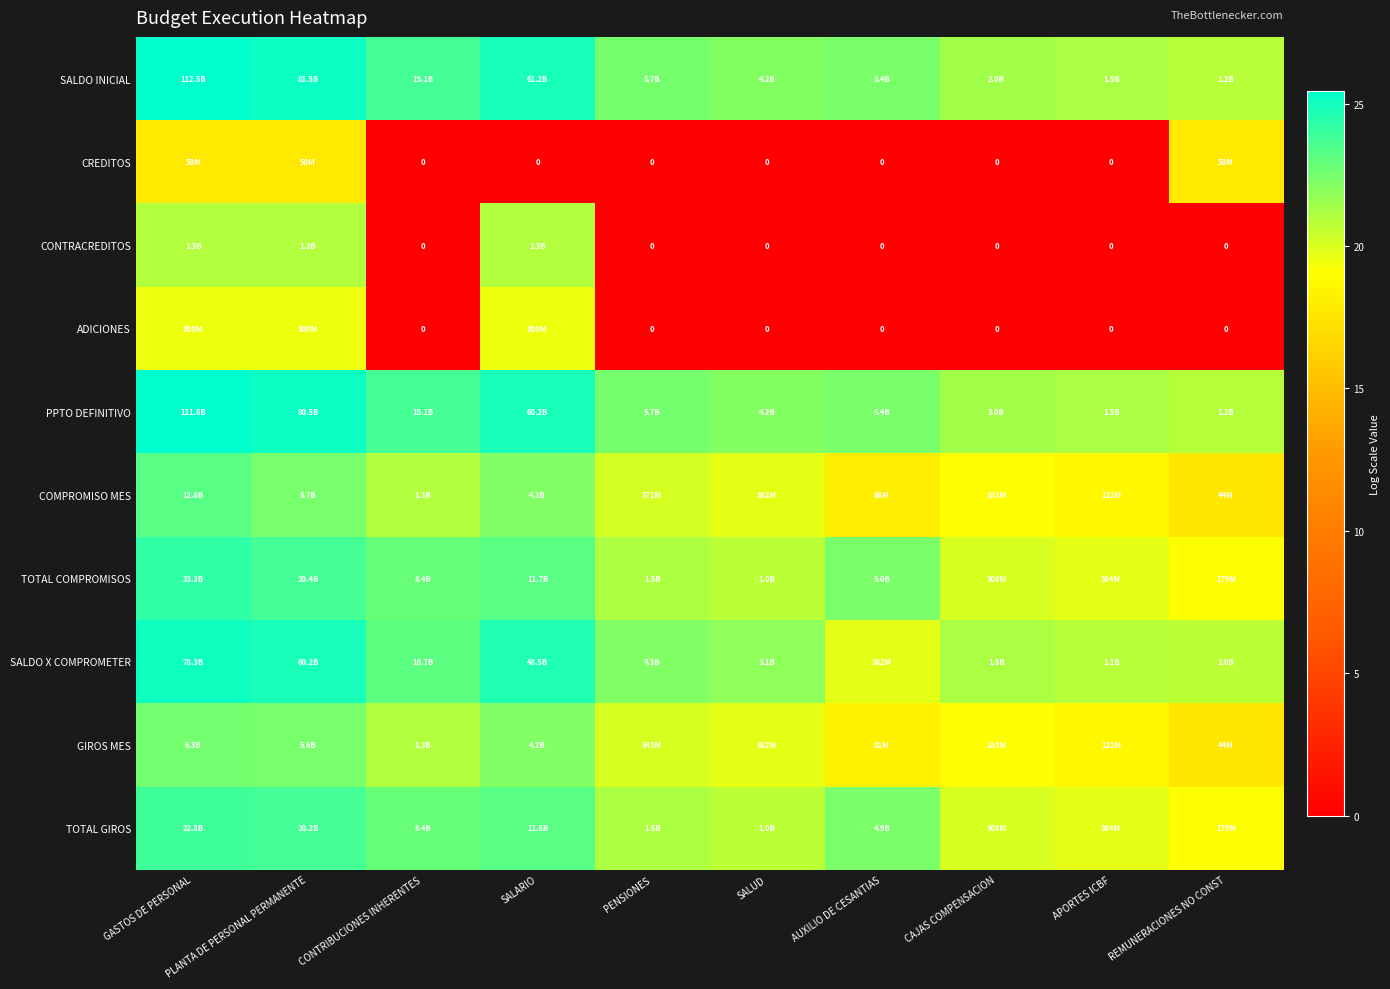

What is the highest value of the SALDO X COMPROMETER series?

25.1